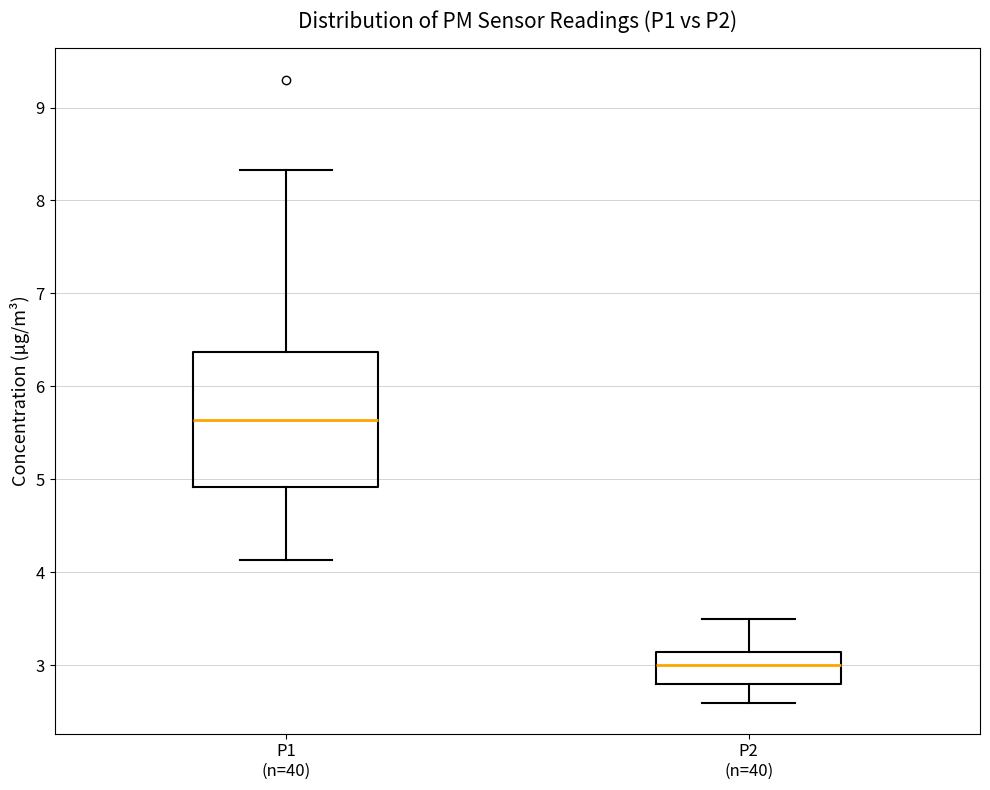

Reading left to right, transcribe this box plot: for each box, give where its median line is, the range the box spans, and where its two whiskers end, as read against the y-axis. The values are not printed on the chart, so give them approximately, as read against the axis.

P1 (n=40): median 5.6, box 4.9 to 6.4, whiskers 4.1 to 8.3
P2 (n=40): median 3.0, box 2.8 to 3.1, whiskers 2.6 to 3.5